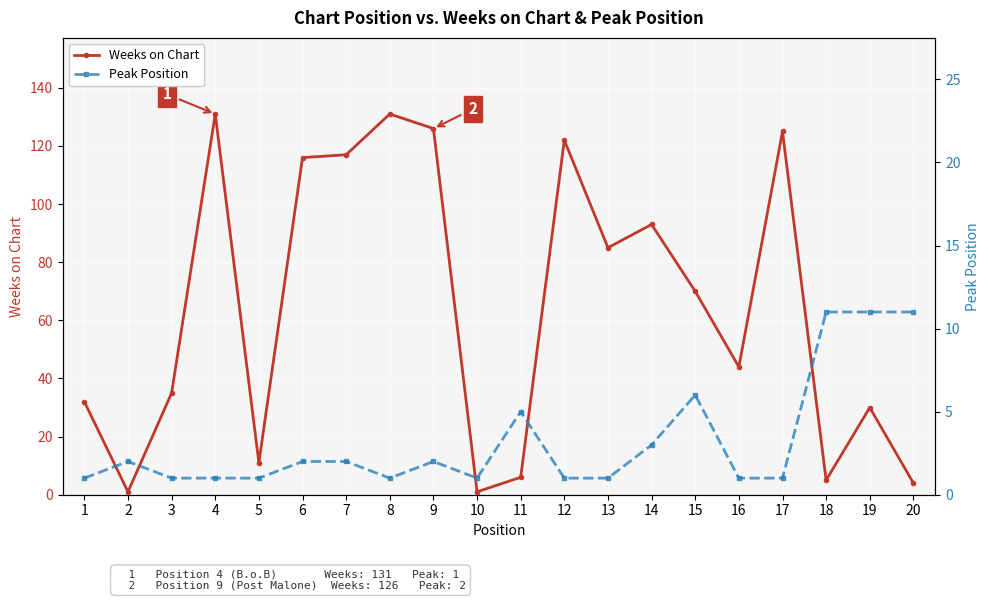

True or false: Peak Position and Weeks on Chart intersect in this chart.

True